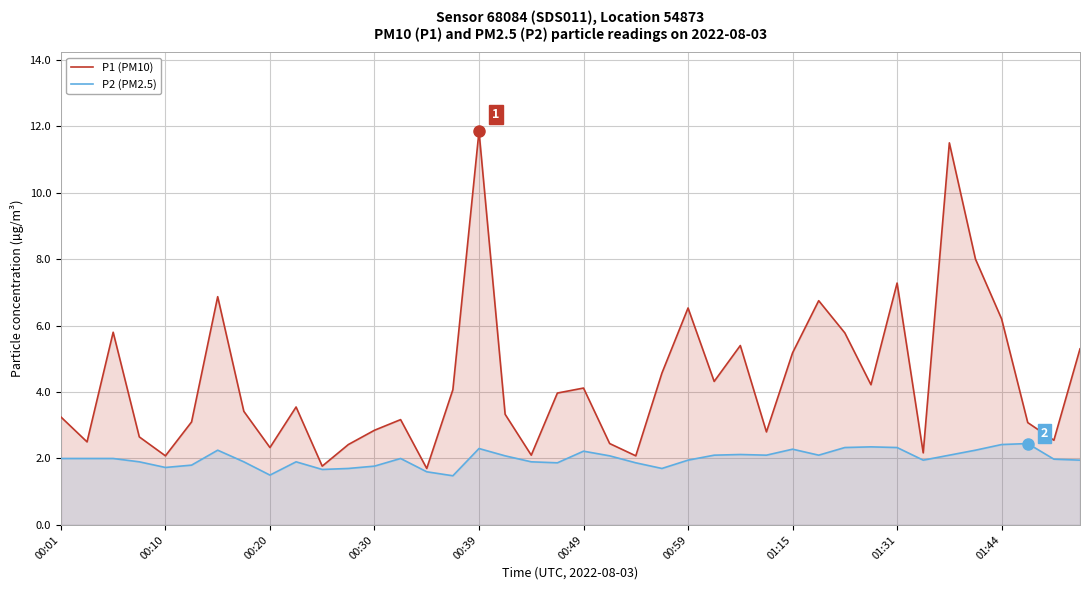

List the series in order of their overall mean, lowest first.

P2 (PM2.5), P1 (PM10)